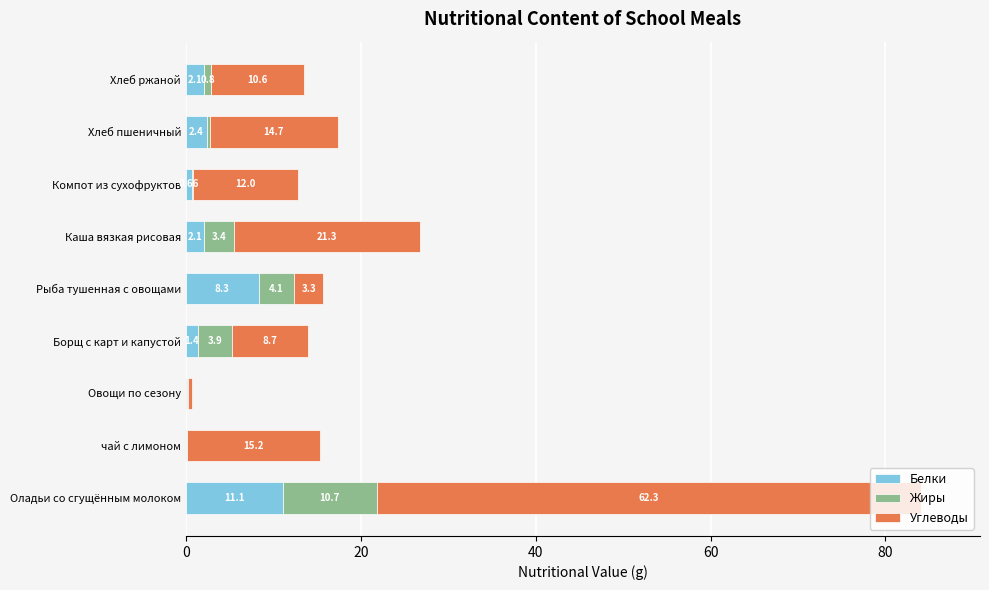

What is the total value across all series at Рыба тушенная с овощами?

15.7